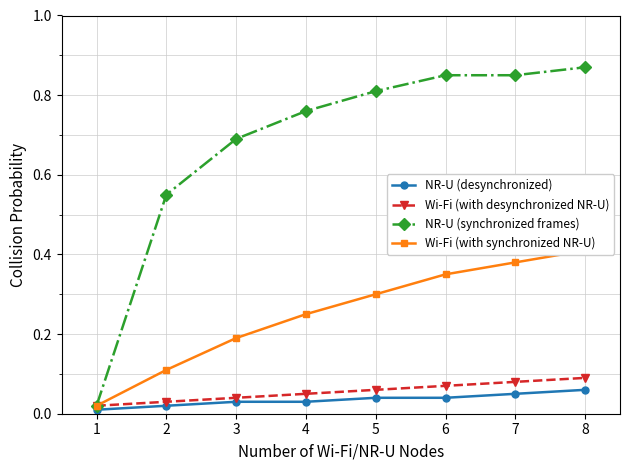

What is the total value across all series at 2?

0.7